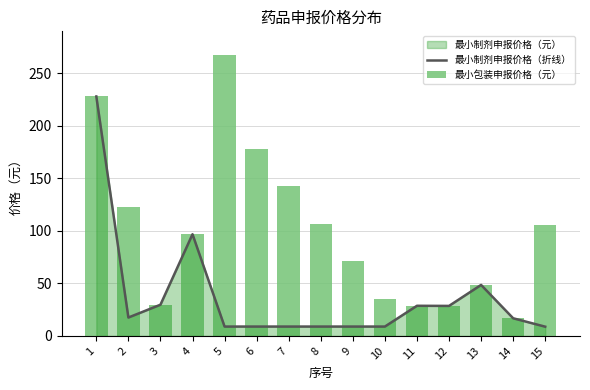

What is the spread (max minus min) of values at 7?

133.5